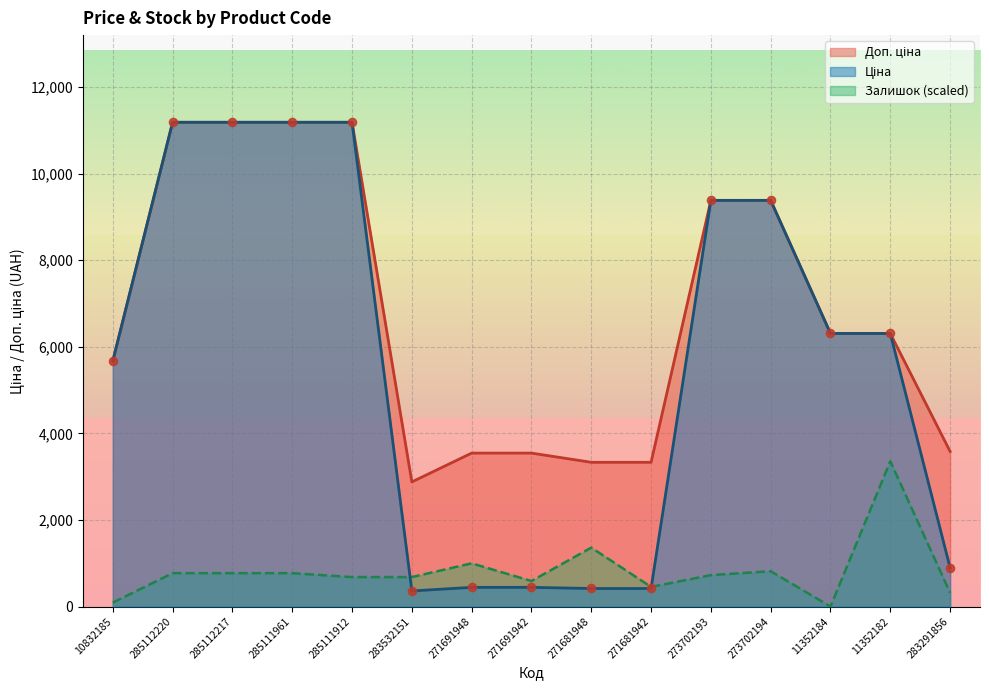

What is the total value across all series at 285111912?

23056.7